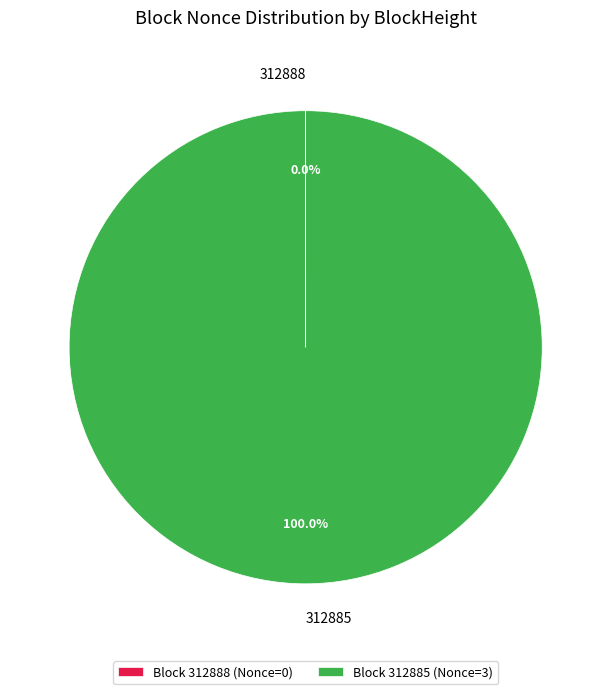

Which slice is the largest?

312885